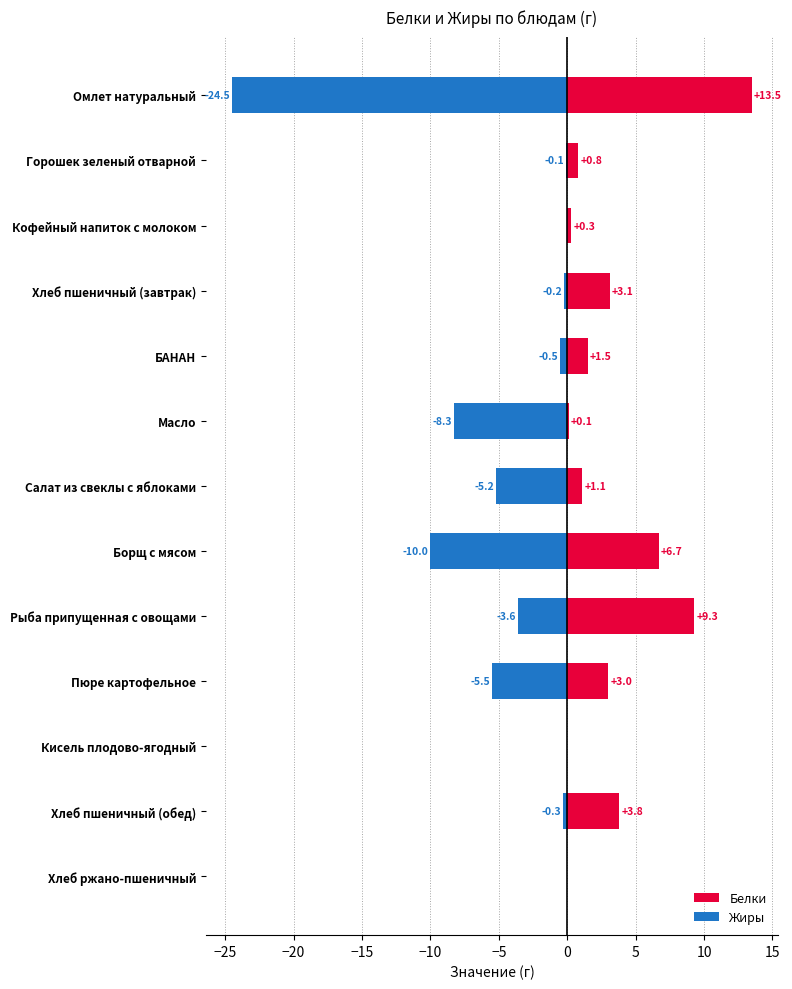

List the series in order of their overall mean, lowest first.

Жиры, Белки